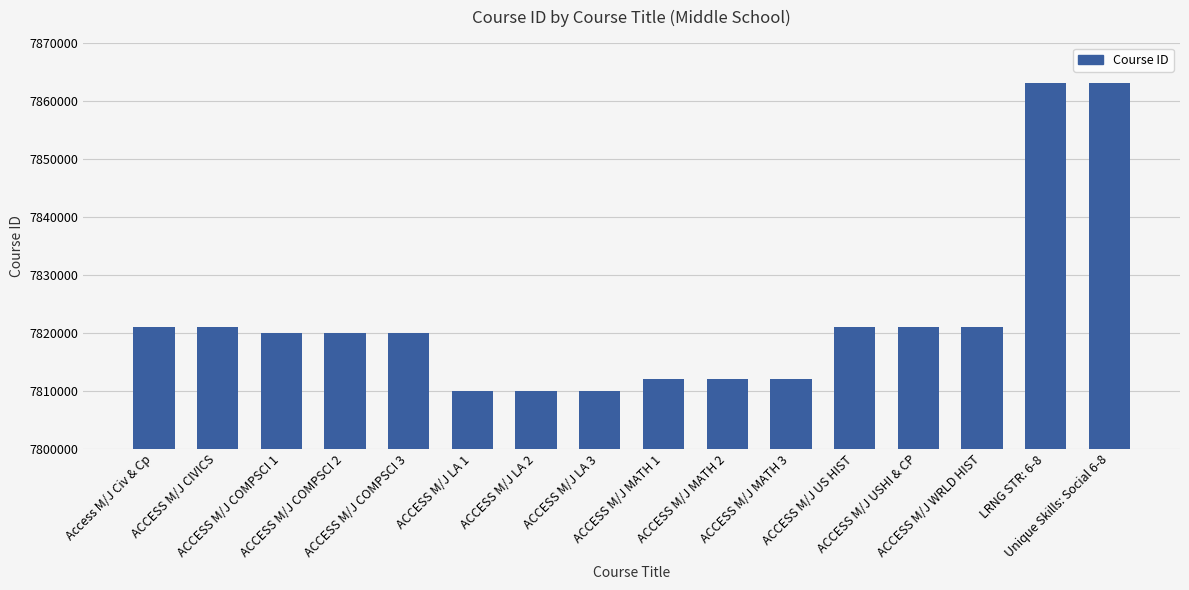

Is it true that the value at ACCESS M/J COMPSCI 1 is 7820015?

True